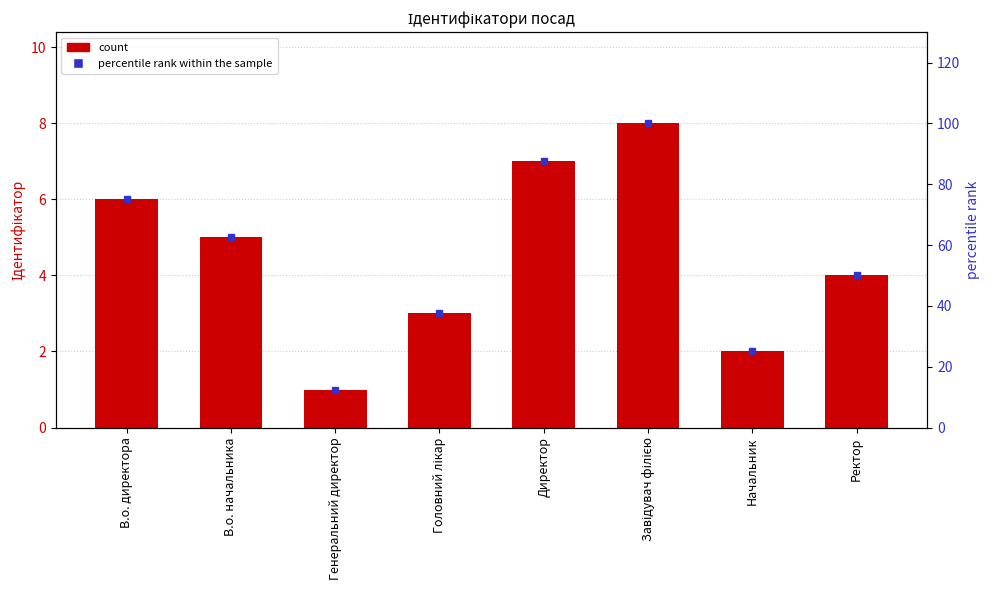

What is the difference between the values at В.о. начальника and Начальник?

3